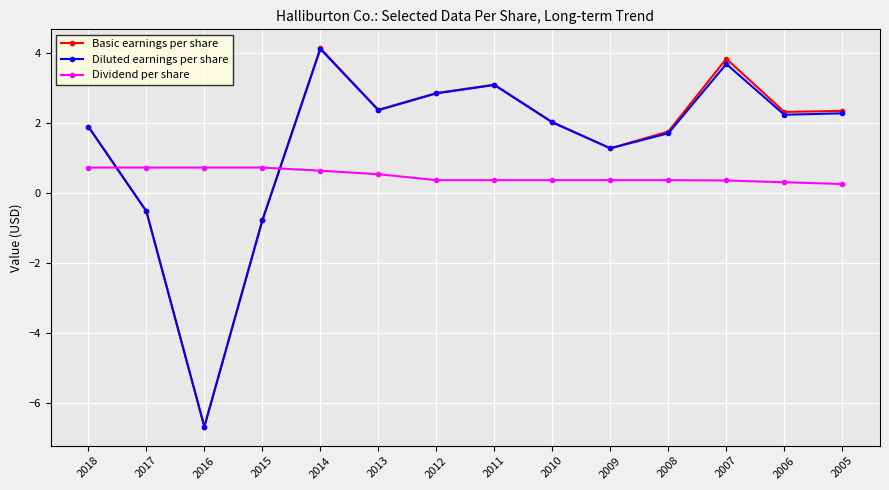

True or false: Dividend per share has a value of 0.5 at 2013.

True